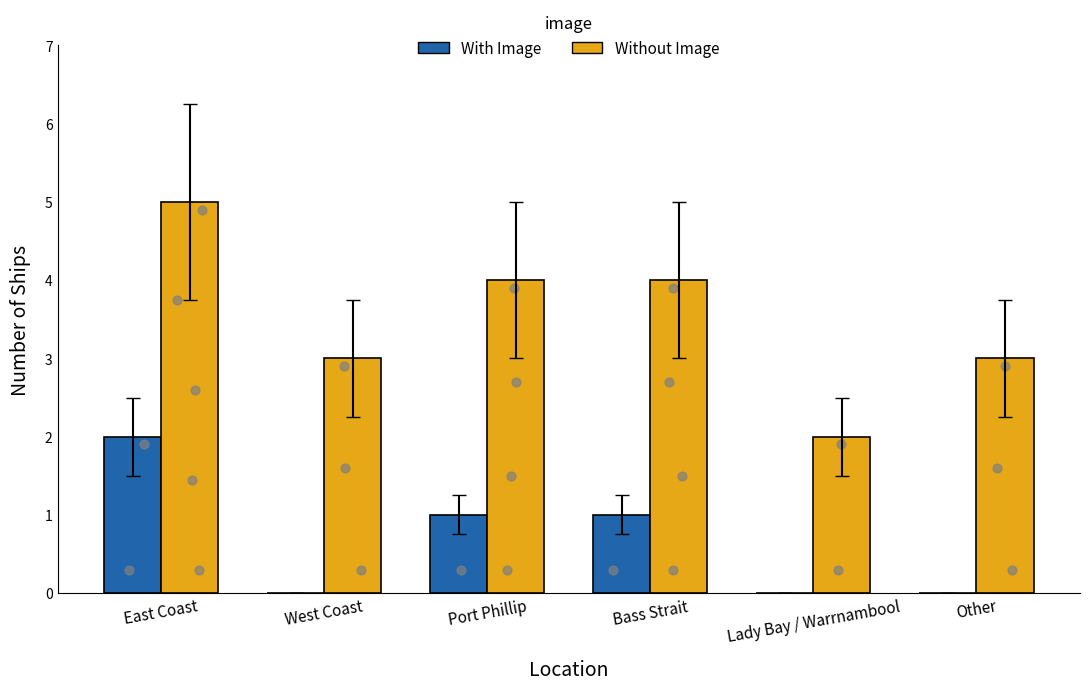

What is the total value across all series at Bass Strait?

5